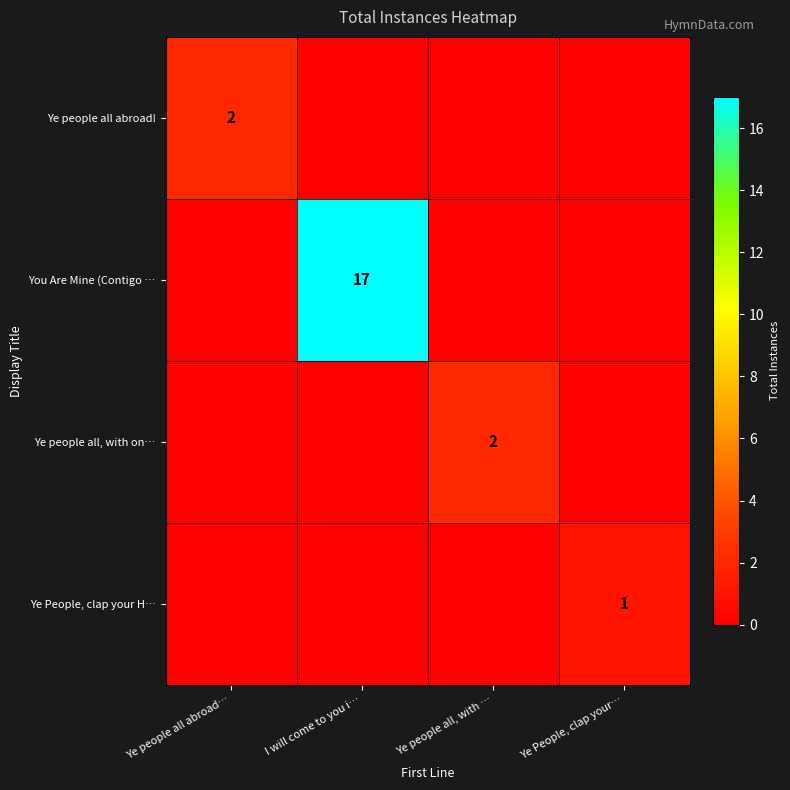

The Ye people all, with on… series shows 2 at Ye people all, with …. True or false?

True